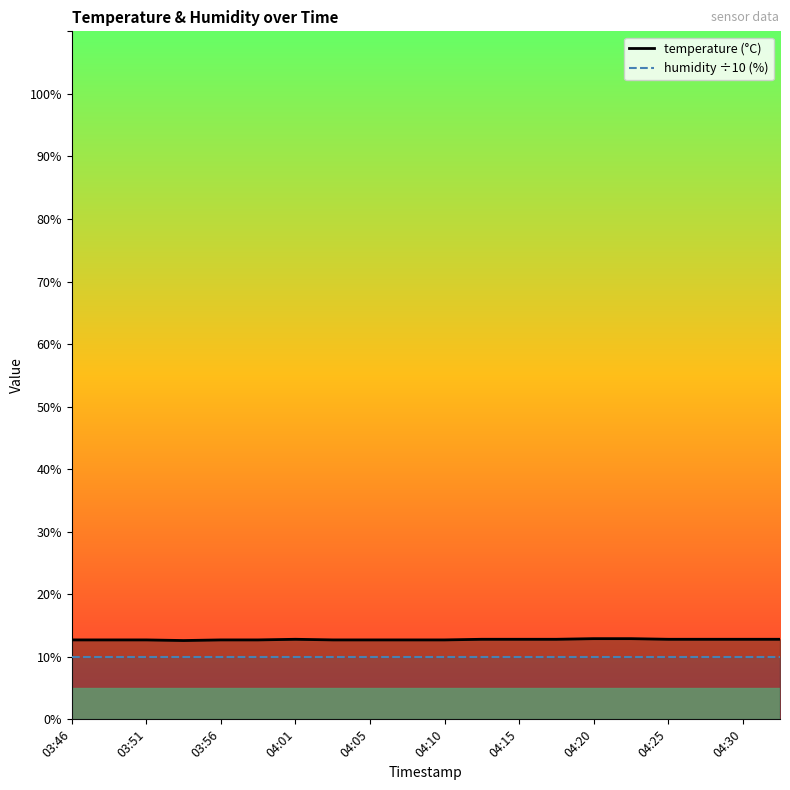

Which label corresponds to the smallest value in the chart?

03:53